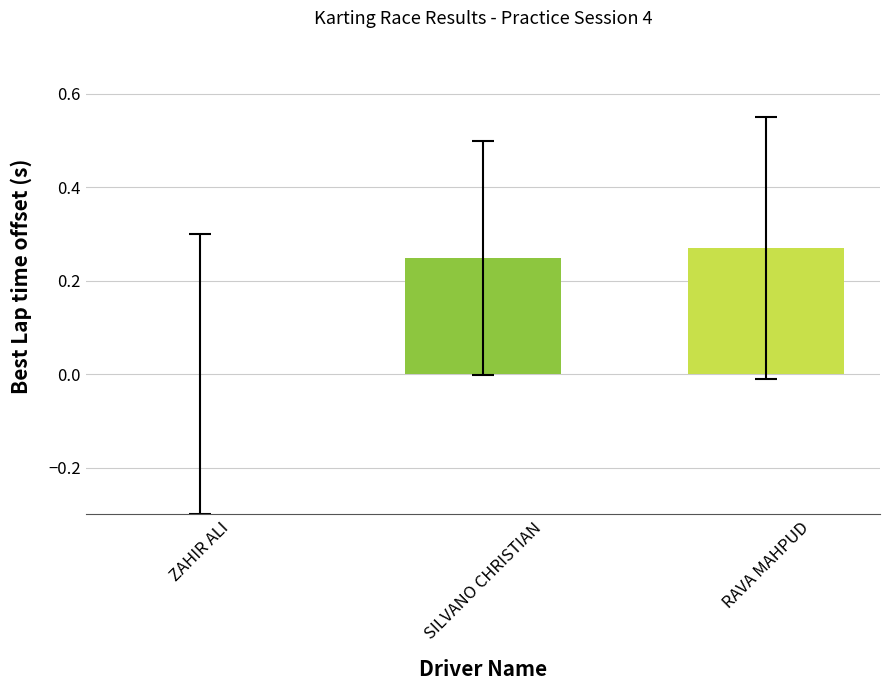

Which category has the highest value across all series?

RAVA MAHPUD